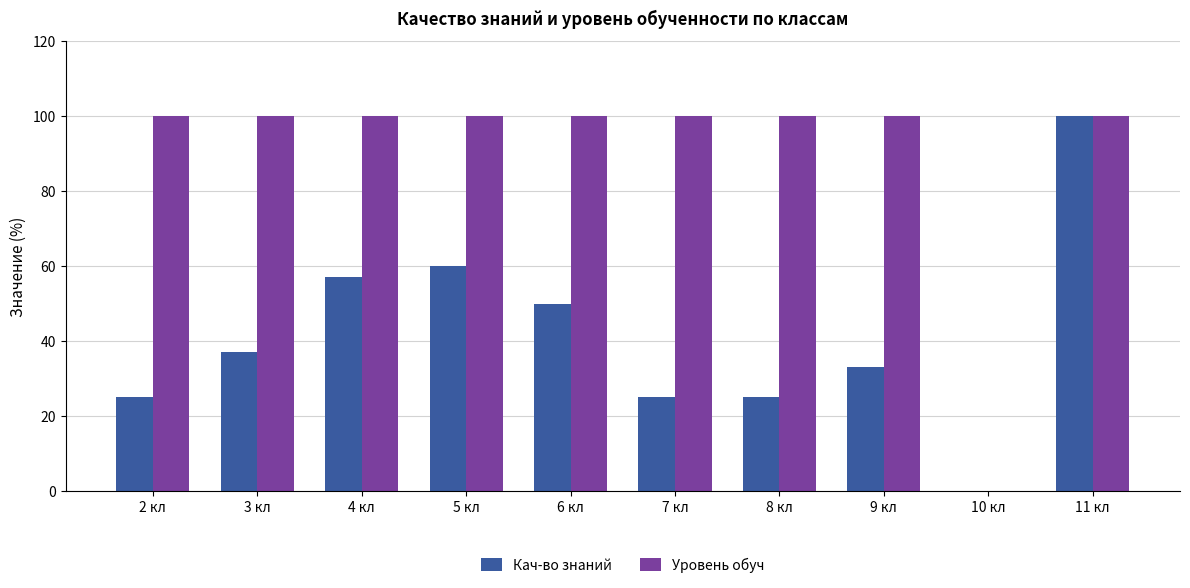

At which label does Кач-во знаний reach its peak?

11 кл